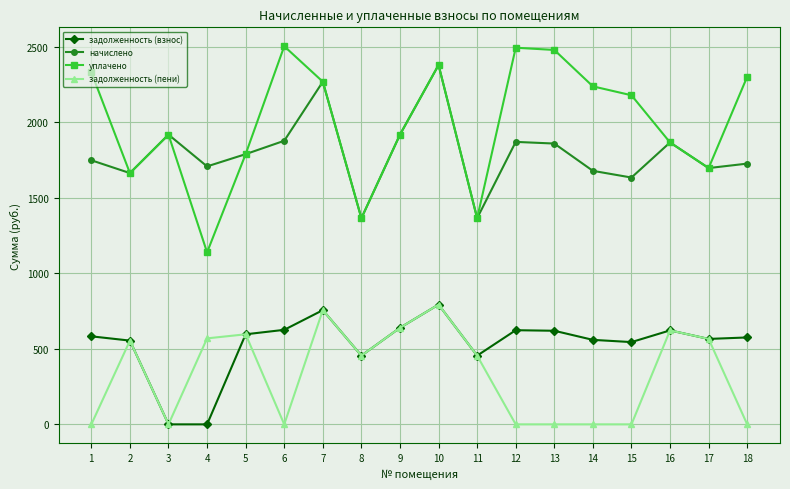

What is the value of the задолженность (пени) point at the 11th from the left?

454.7